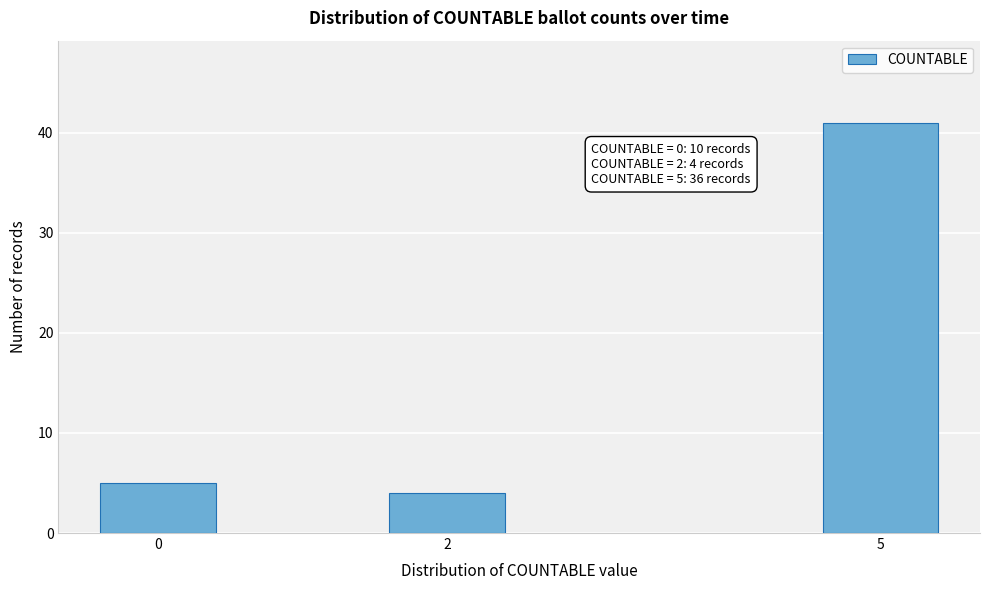

Reading left to right, transcribe all the data shown in this chart.

5	4	41